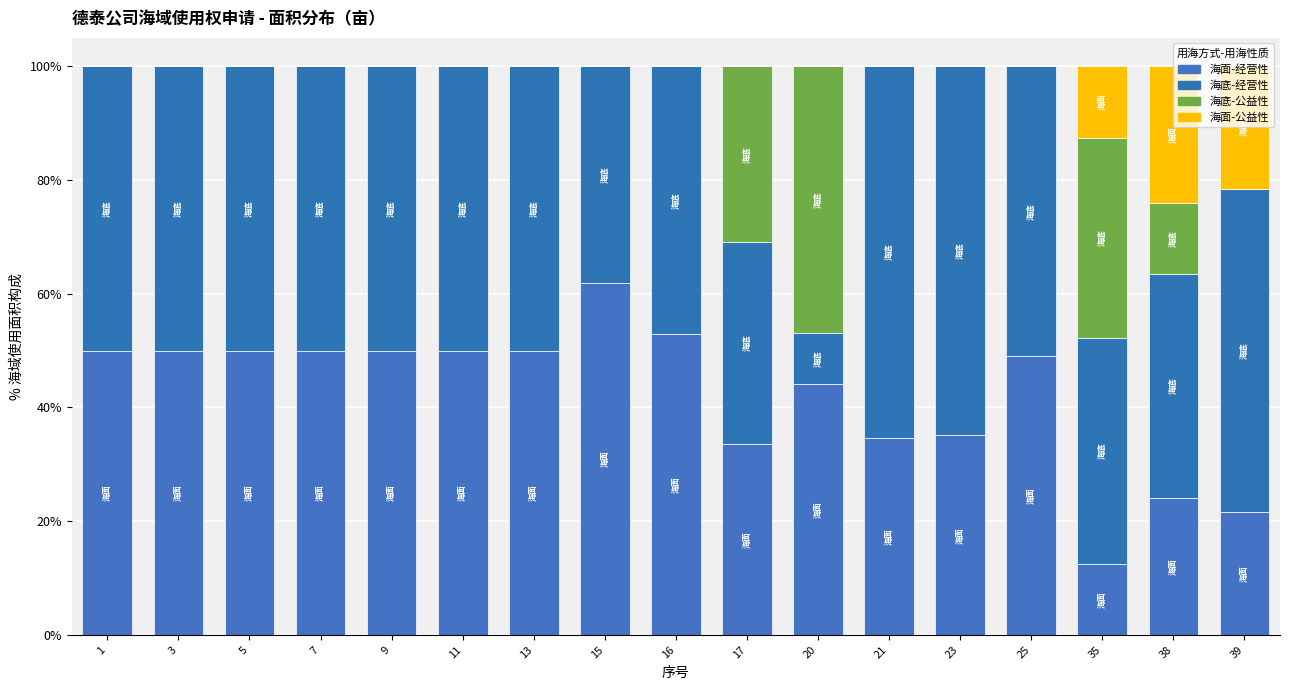

Is it true that 海底-经营性 equals 50.0 at 11?

True